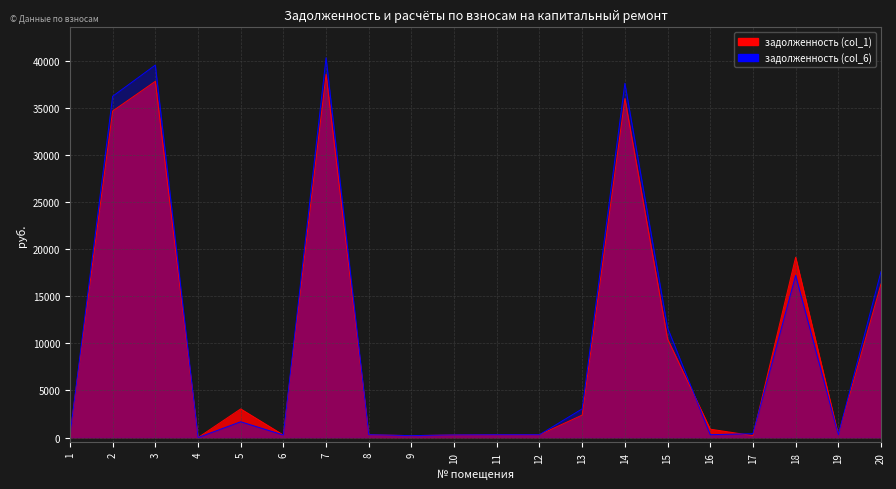

True or false: задолженность (col_6) has a value of 174.3 at 19.

False